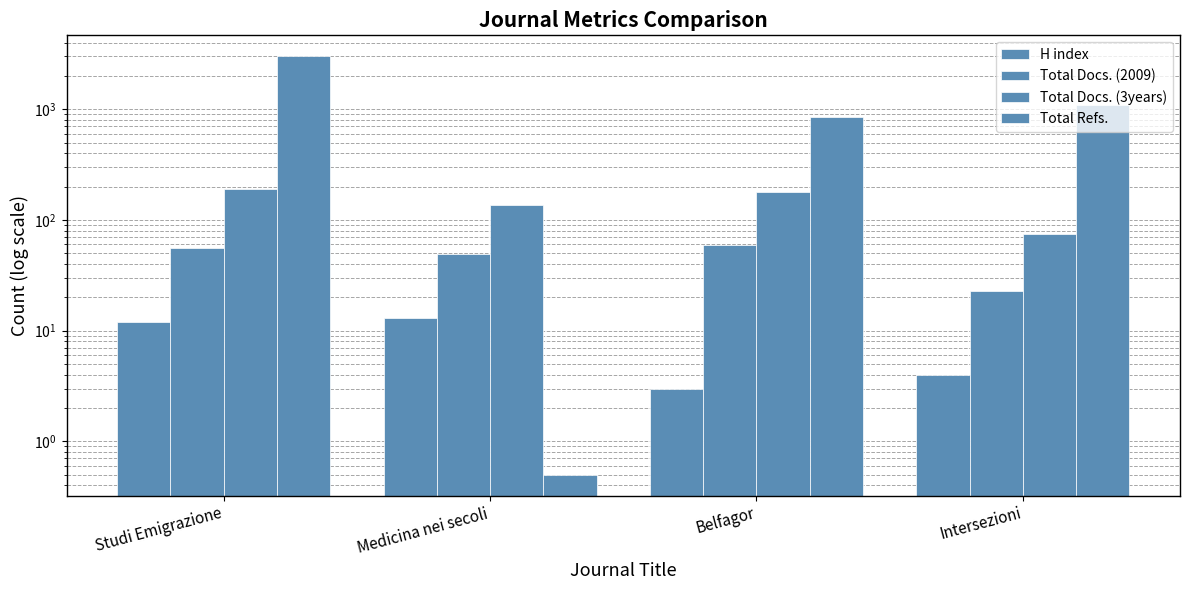

At how many categories does at least one series exceed 287?

3